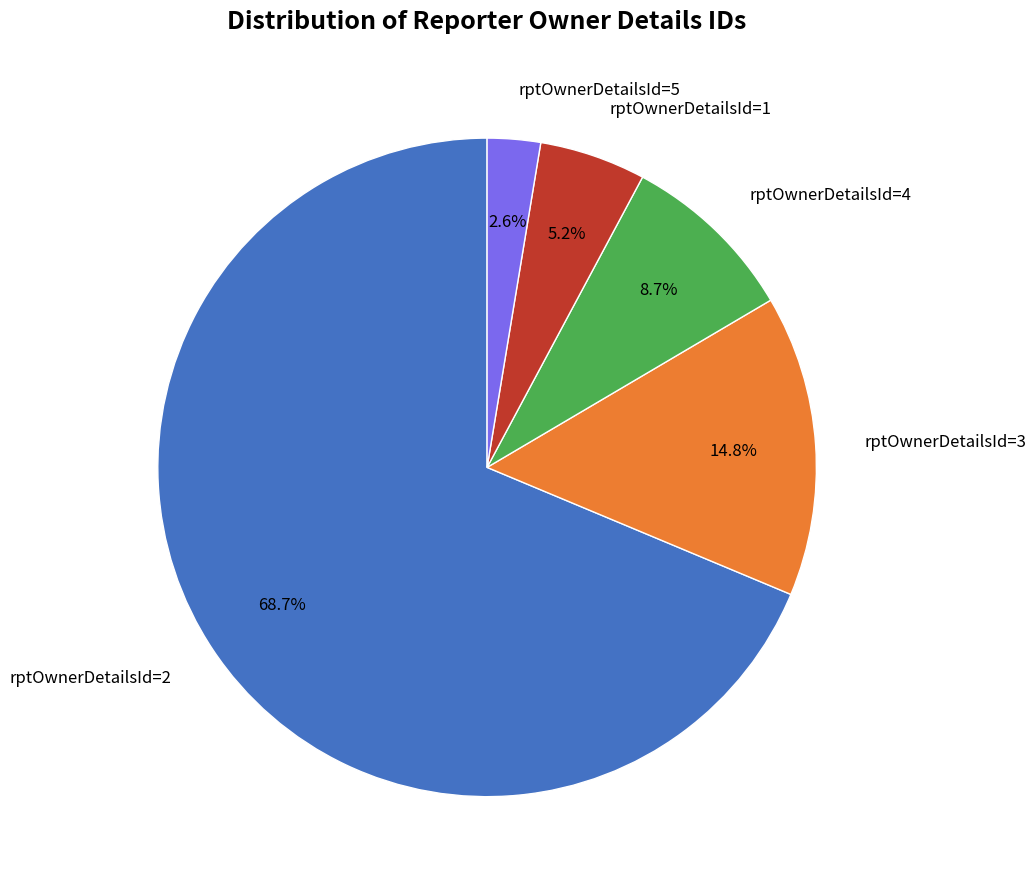

Does any single category account for the majority?

Yes